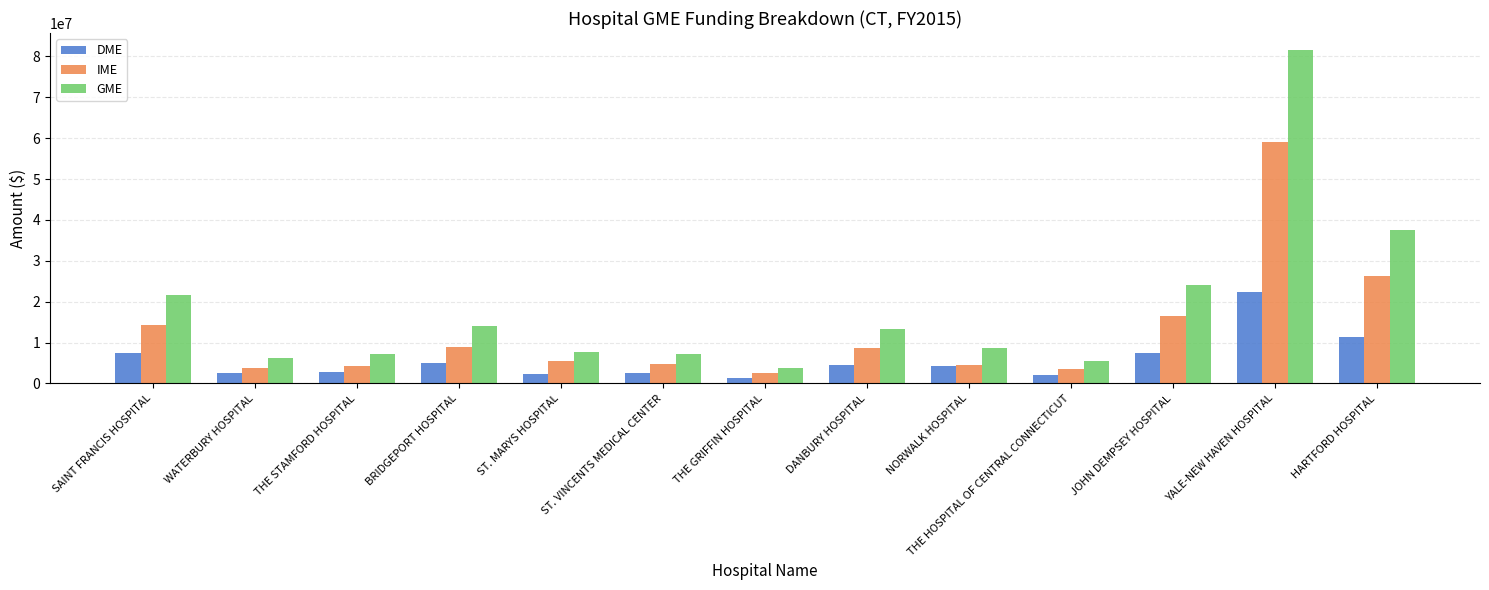

Which series has the largest range (max minus min)?

GME